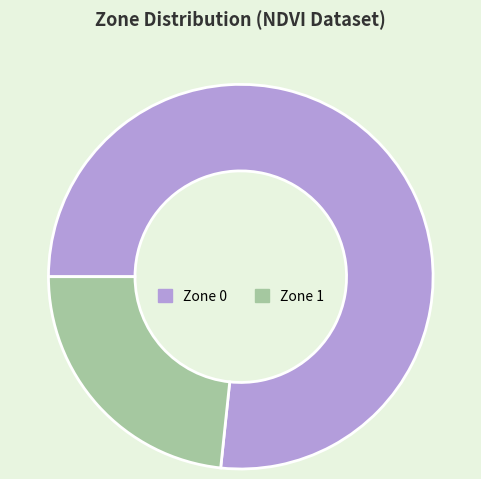

Rank the categories by value from highest to lowest.

Zone 0, Zone 1